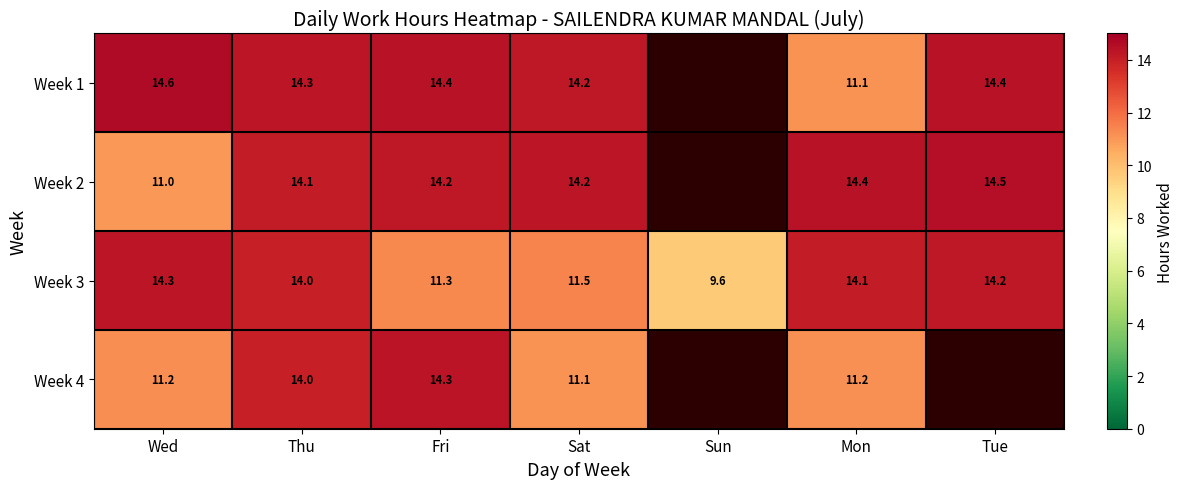

Which category has the lowest value across all series?

Sun